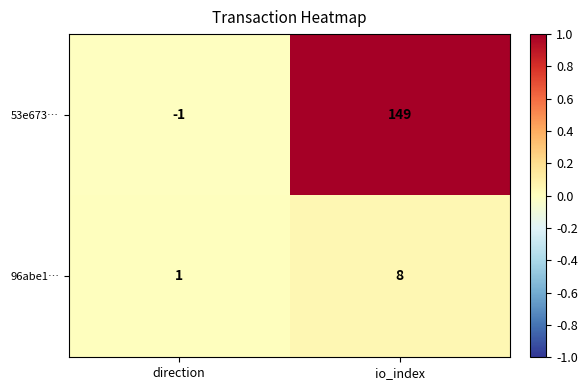

Which series has the largest range (max minus min)?

53e673…